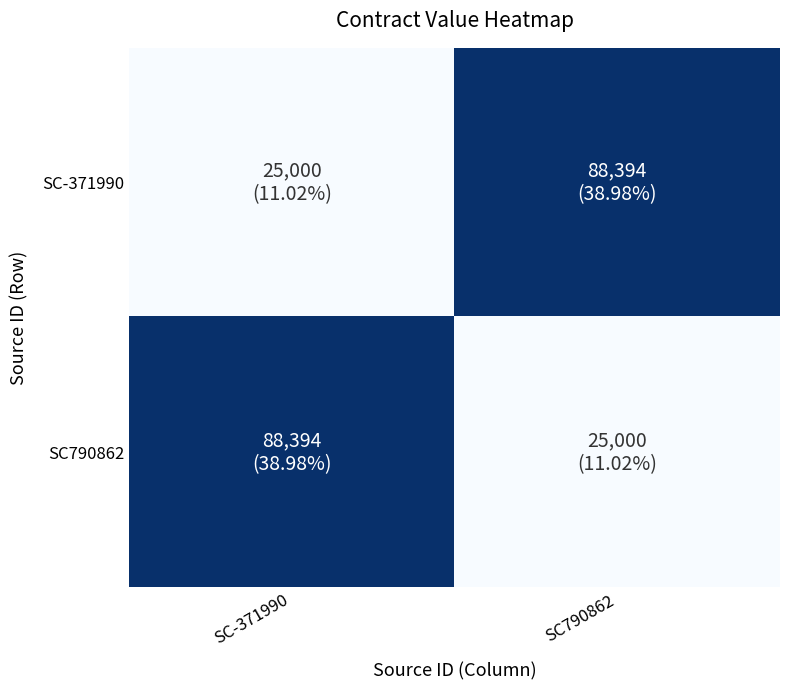

Which series has the largest total across all categories?

SC-371990